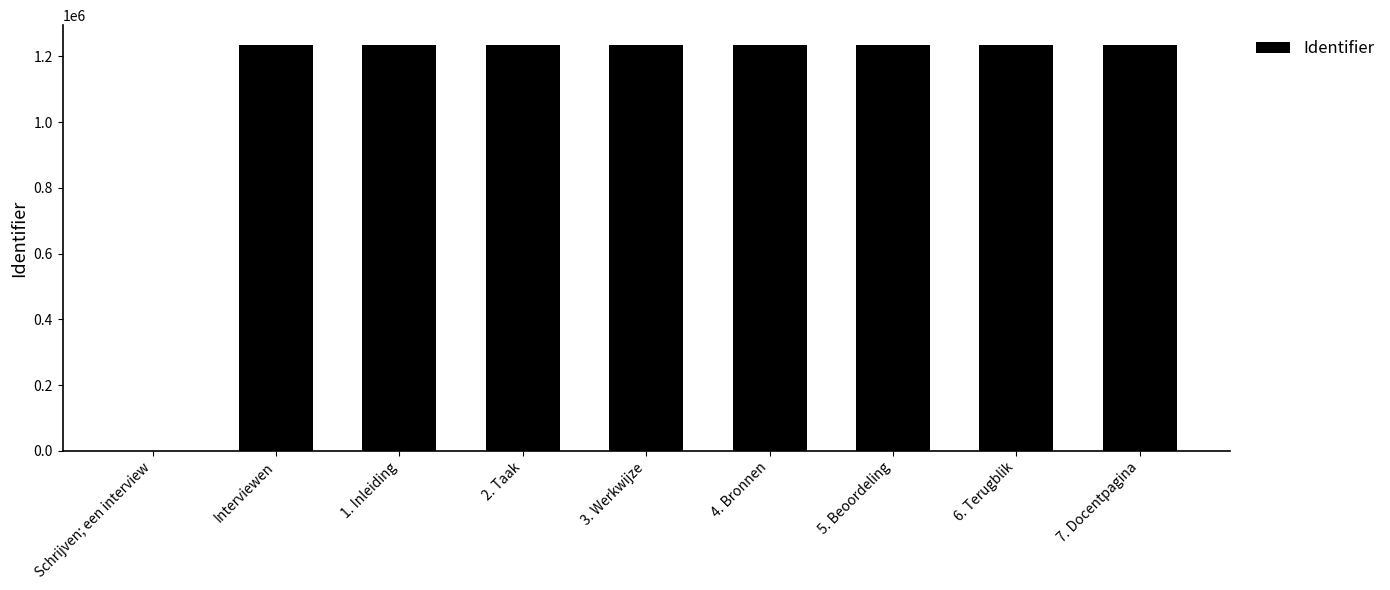

Is it true that the value at Interviewen is 1639173?

False